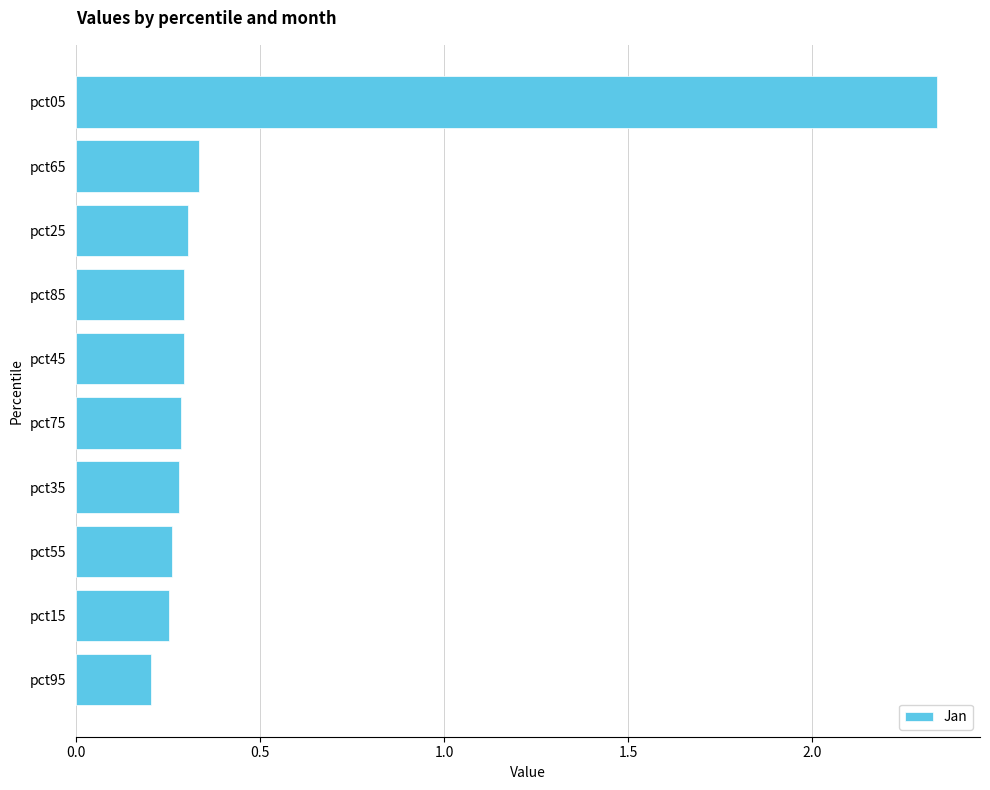

What is the label of the 7th bar from the top?

pct35